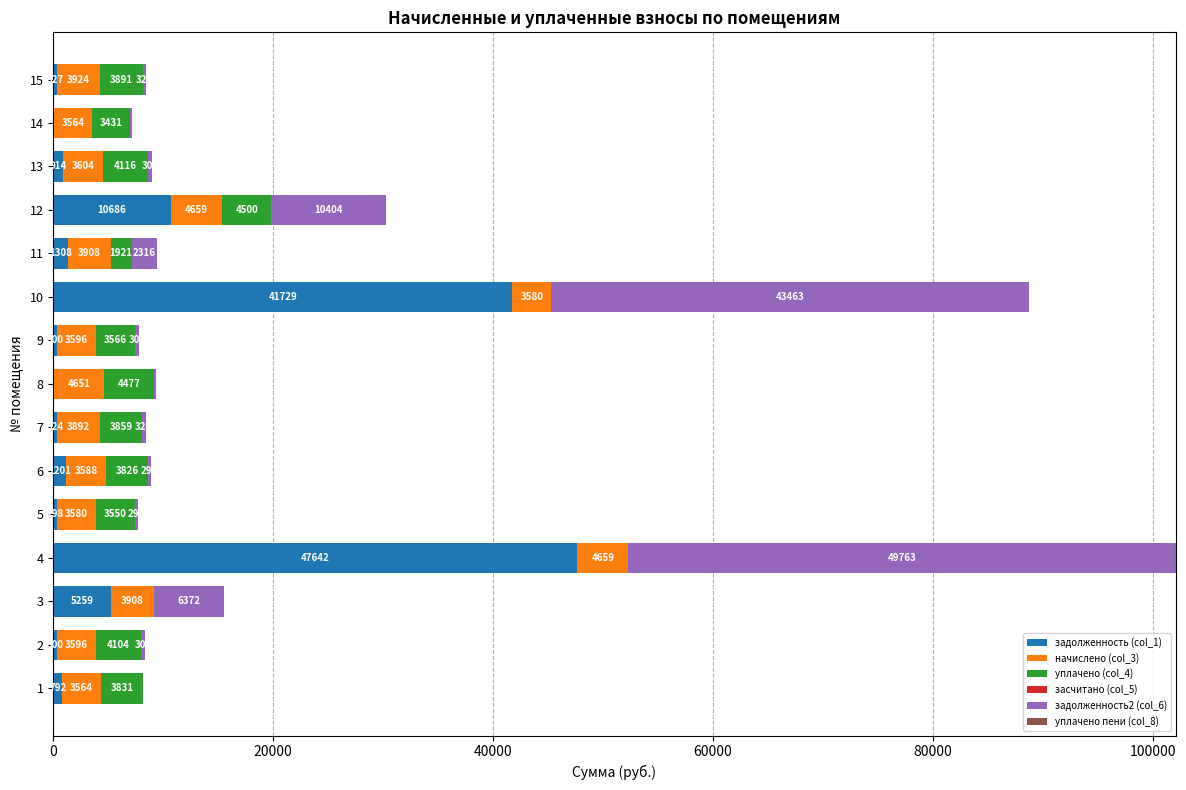

What is the approximate value of задолженность (col_1) at 9?

299.7